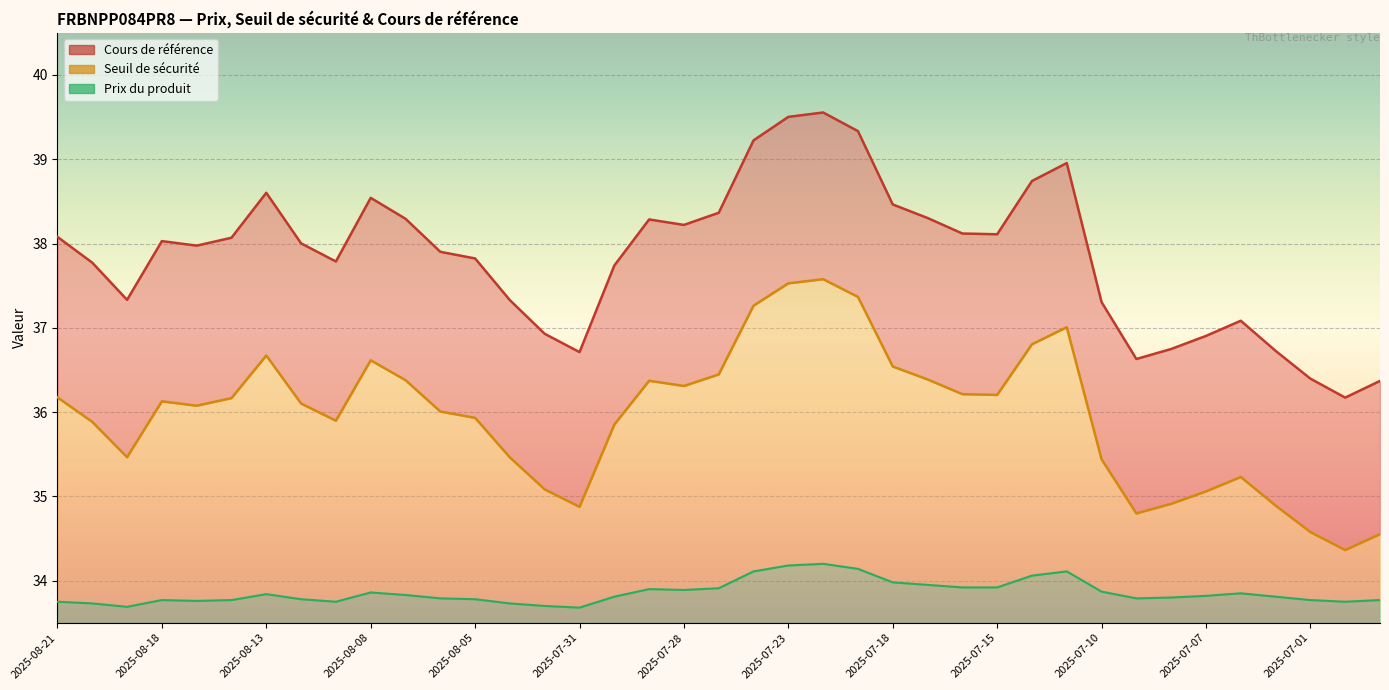

What position from the left is 2025-08-06?

12